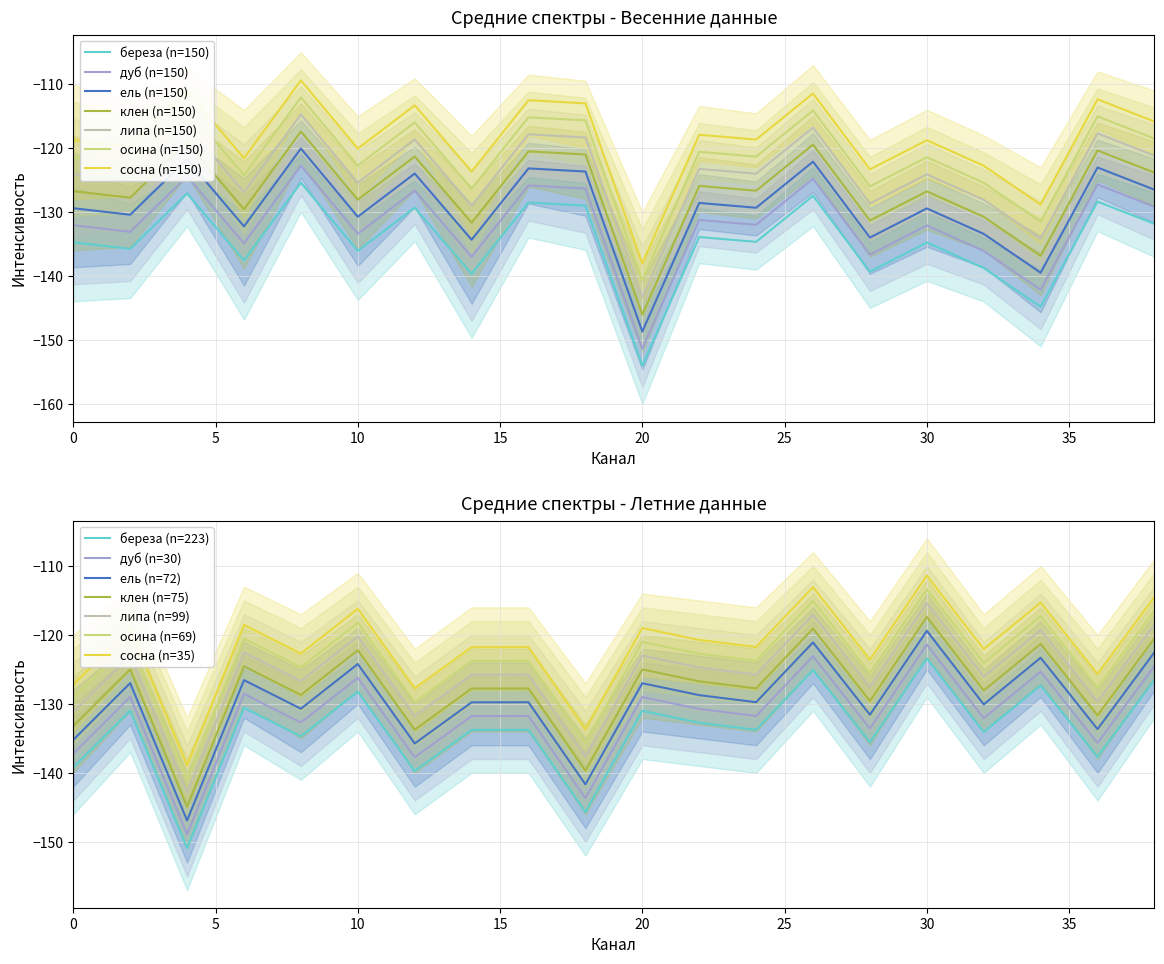

The value of intensity_mean at 32 is -240.9. True or false?

False